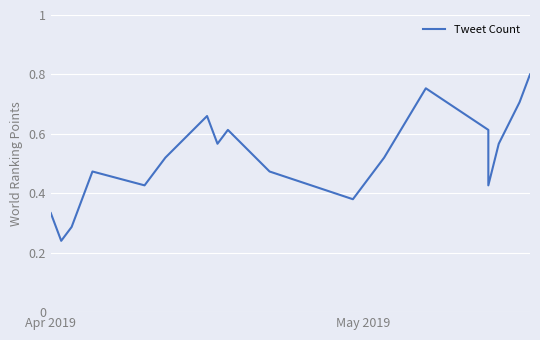

What is the smallest value displayed?

0.2